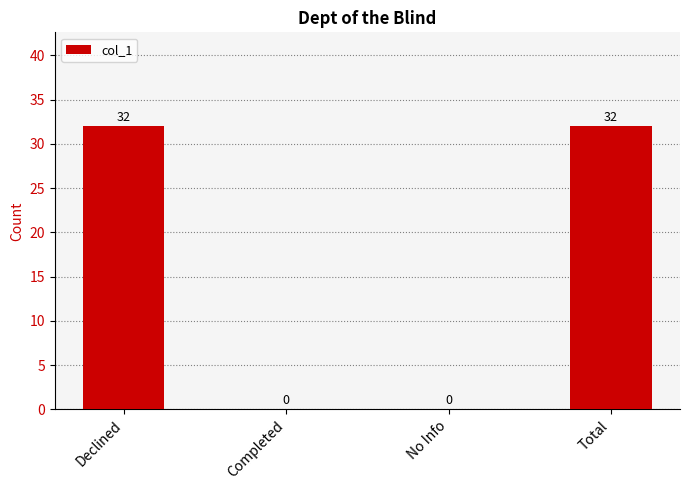

How many categories are shown in the chart?

4